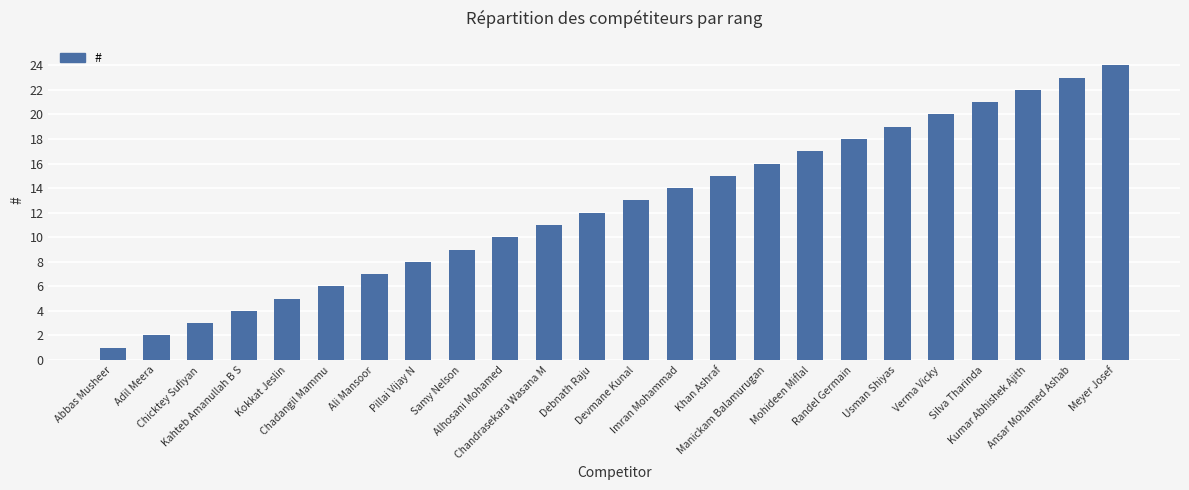

What is the change in value from Chadangil Mammu to Pillai Vijay N?

+2